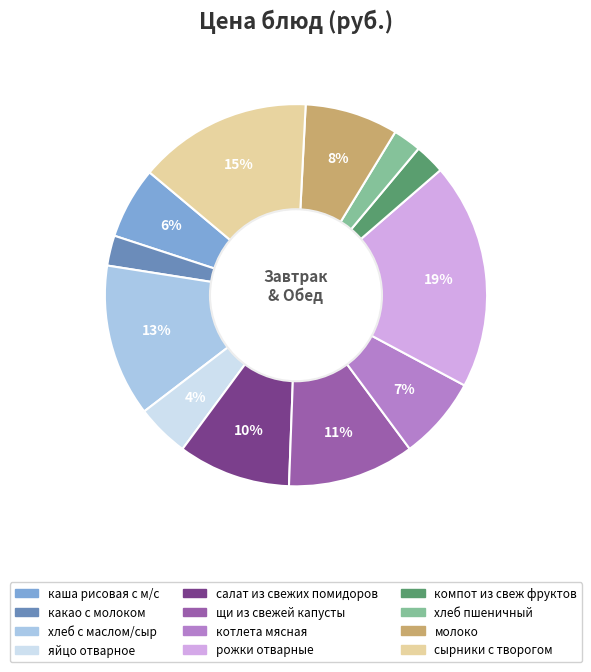

Which category has the biggest portion of the pie?

рожки отварные